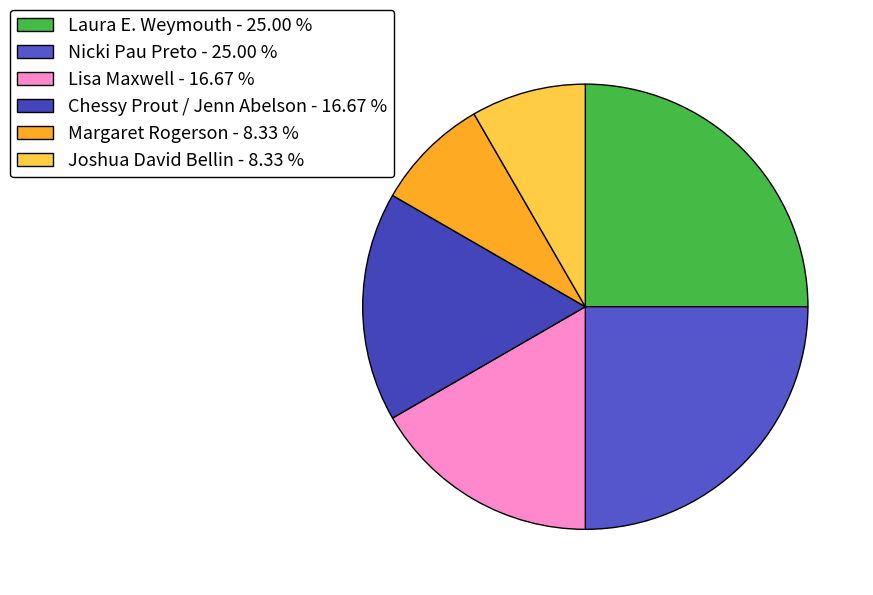

To the nearest percent, what is the combined percentage of Joshua David Bellin and Lisa Maxwell?

25%